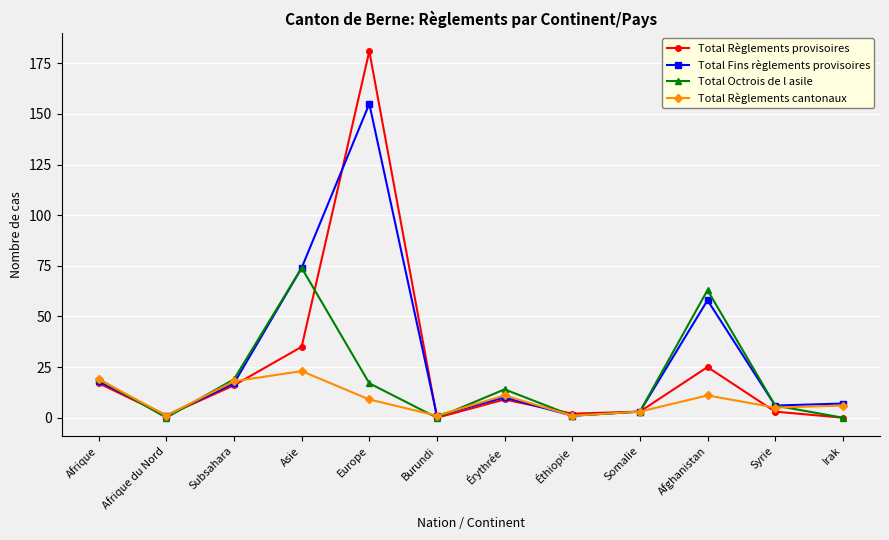

After their last crossing, which series has the higher values: Total Règlements cantonaux or Total Règlements provisoires?

Total Règlements cantonaux